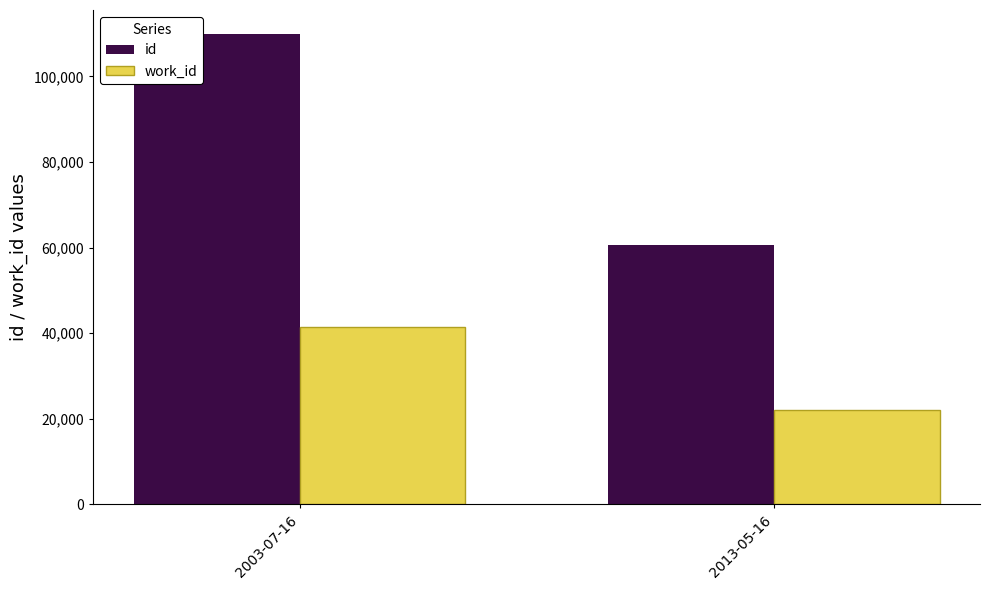

Reading left to right, list all the values displayed in this chart.

id: 2003-07-16=110014	2013-05-16=60580
work_id: 2003-07-16=41475	2013-05-16=22173